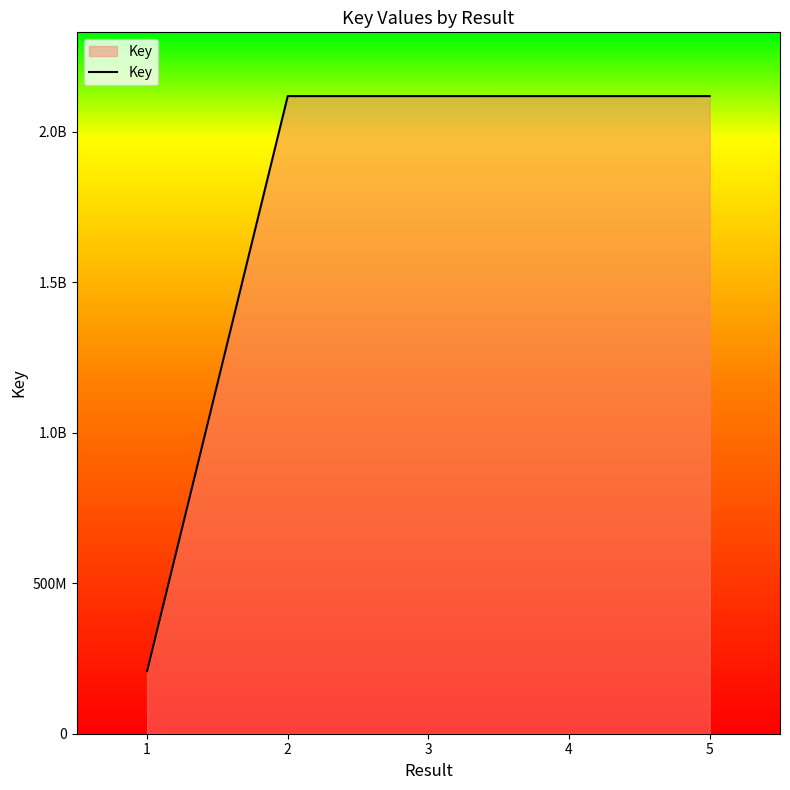

List the labels in order of value, smallest first.

1, 3, 2, 5, 4